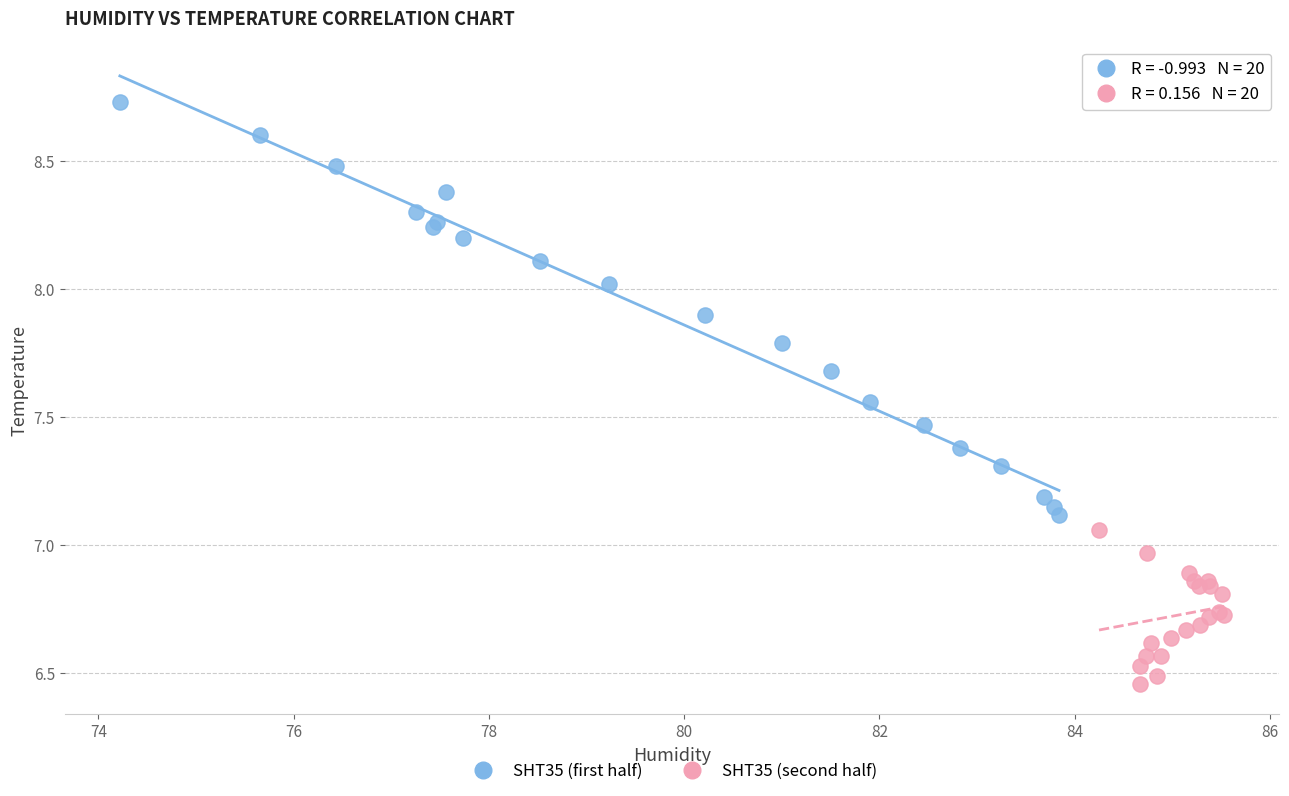

Which series reaches the maximum Y coordinate?

SHT35 (first half)